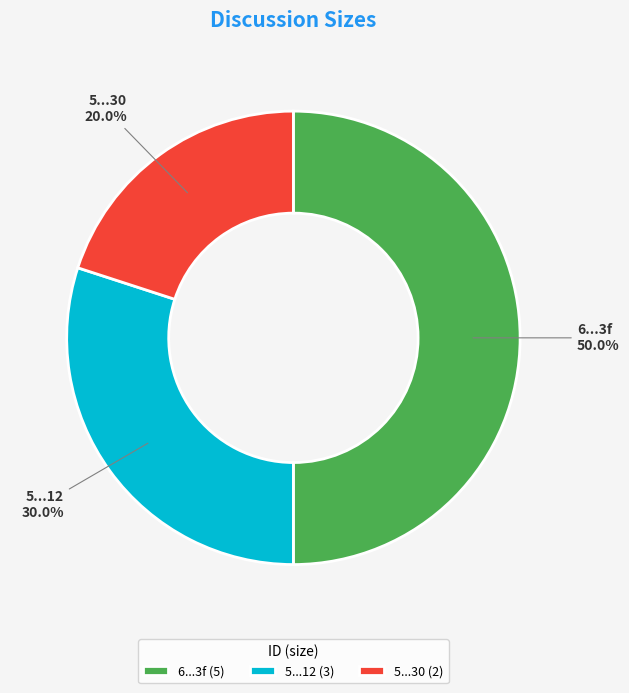

What is the ratio of the value at 6...3f to the value at 5...30?

2.5